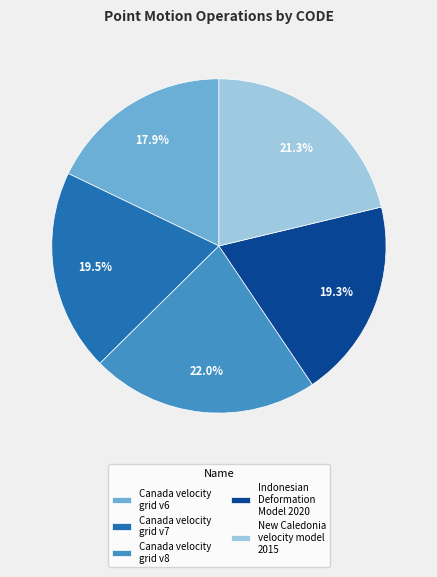

Is the sum of Canada velocity grid v6 and Indonesian Deformation Model 2020 greater than half?

No